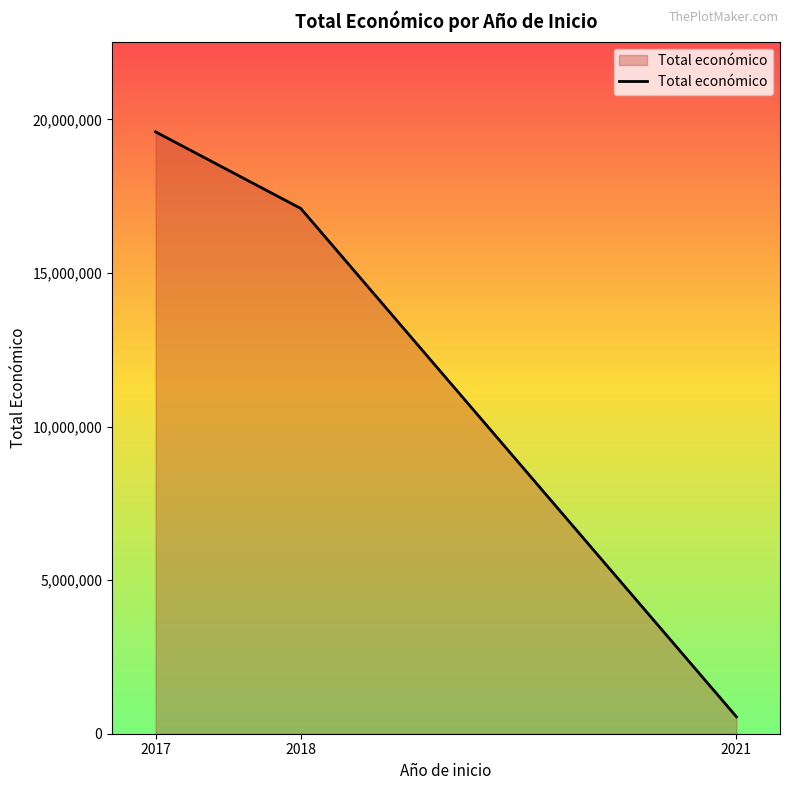

Reading left to right, what are all the values shown in this chart?

2017=19595478	2018=17100757	2021=552147